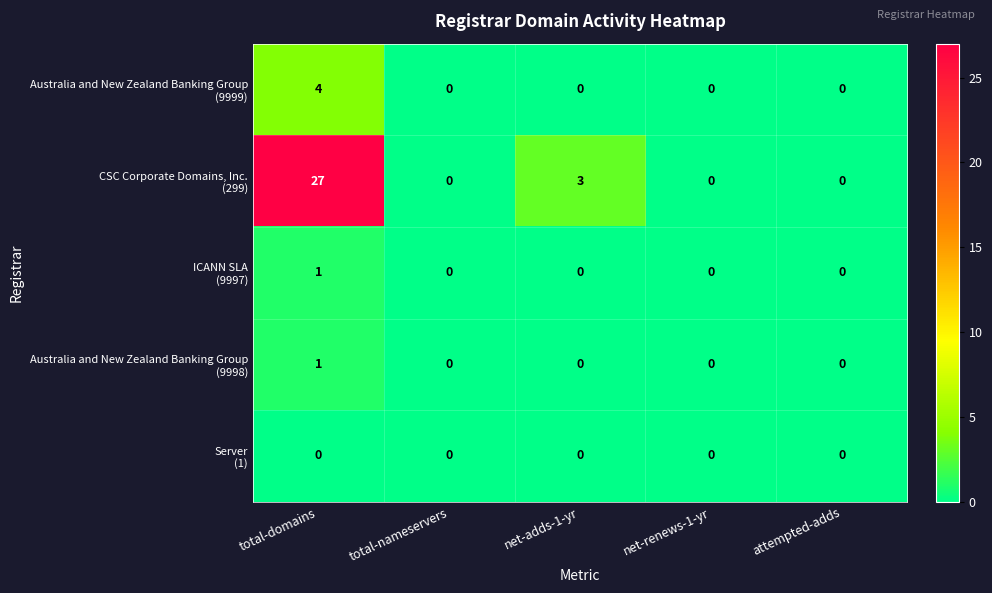

What is the difference between the highest and lowest values at total-domains?

27